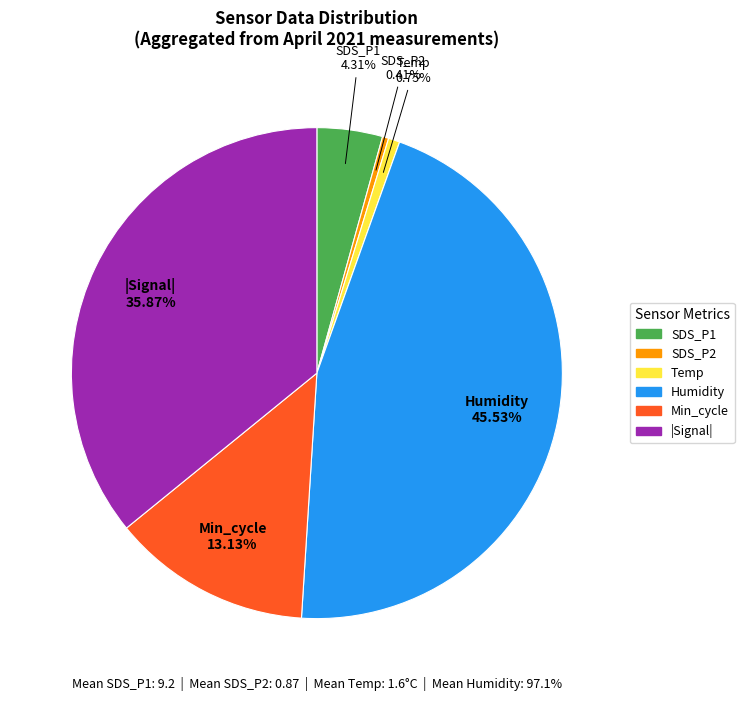

Is there a majority slice in this chart?

No